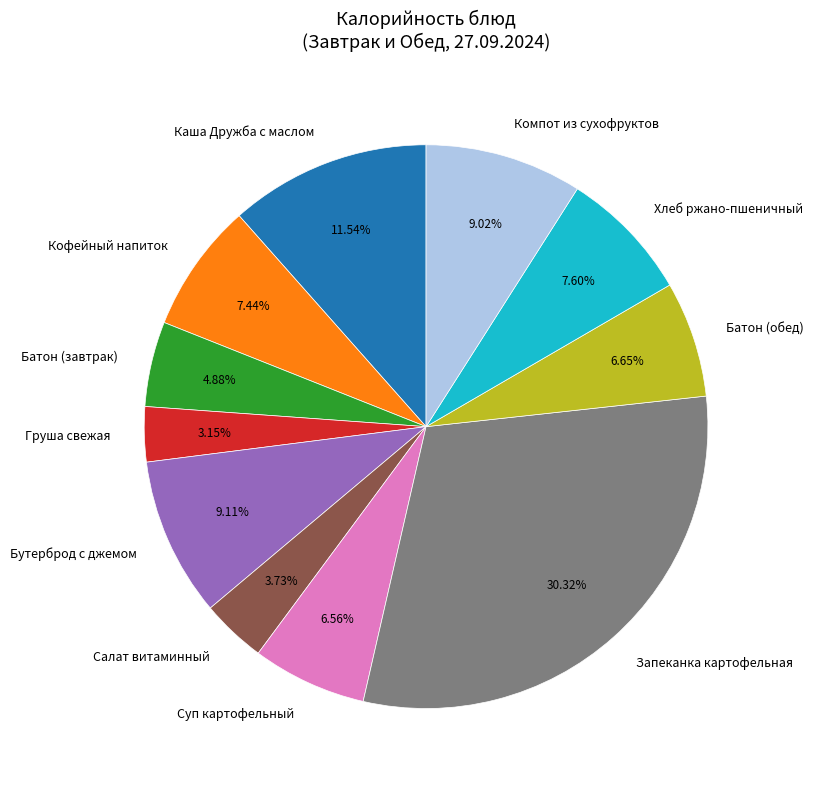

What percentage is NOT represented by Салат витаминный?

96.3%